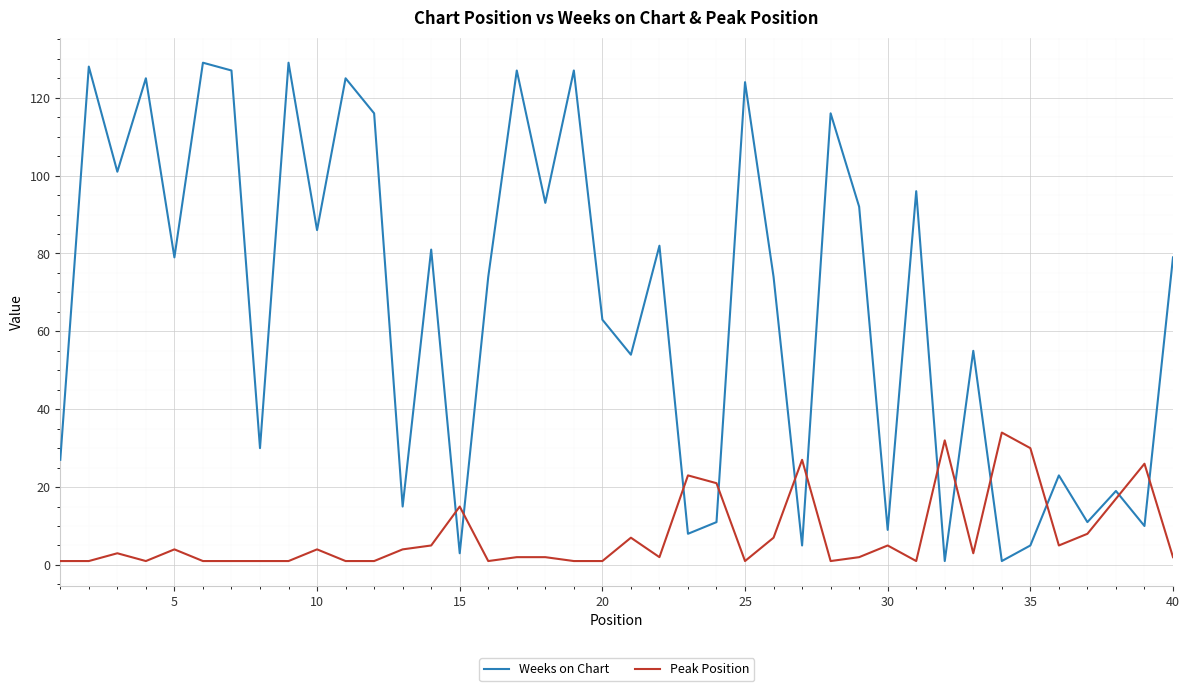

How many intersections are there between Peak Position and Weeks on Chart?

12